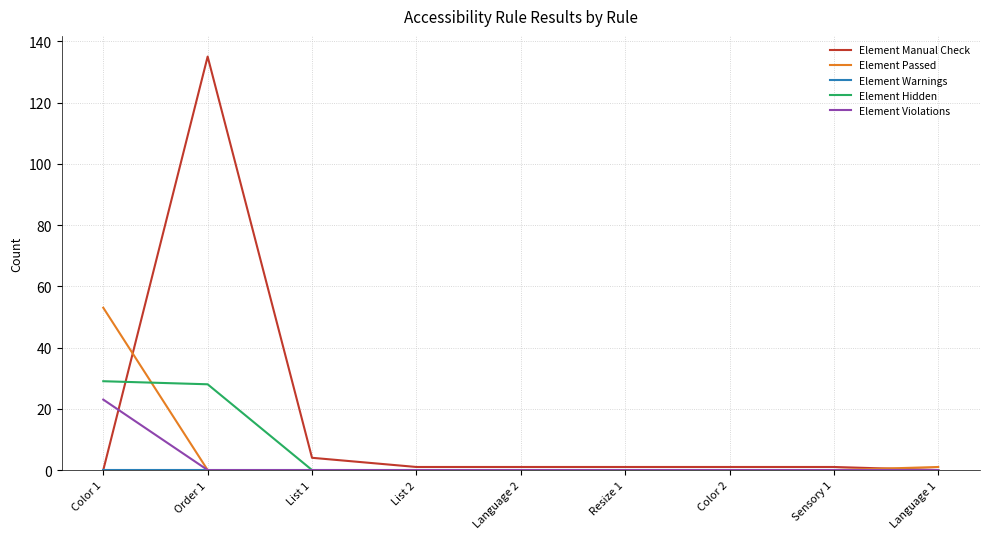

Where is Element Manual Check nearest to the value 67?

List 1